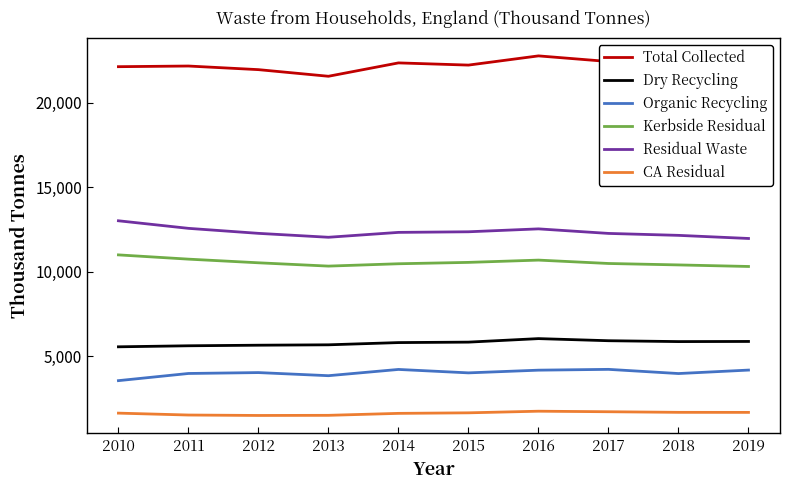

Is this an area chart (filled region under the line)?

No